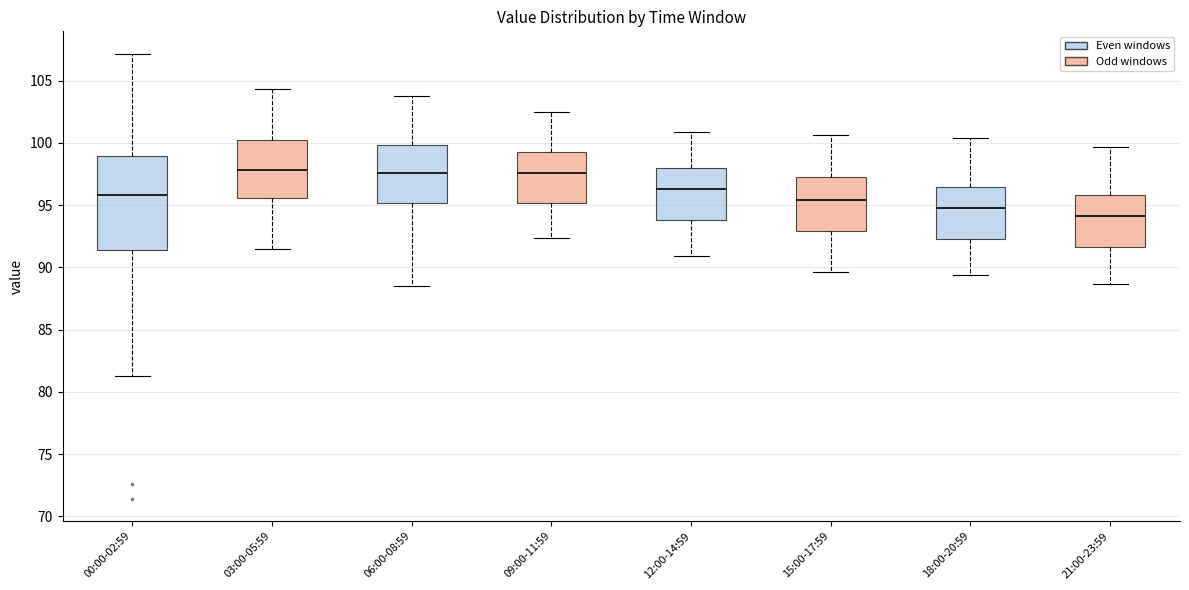

Which box is the tallest, from its lower edge to its upper edge?

00:00-02:59